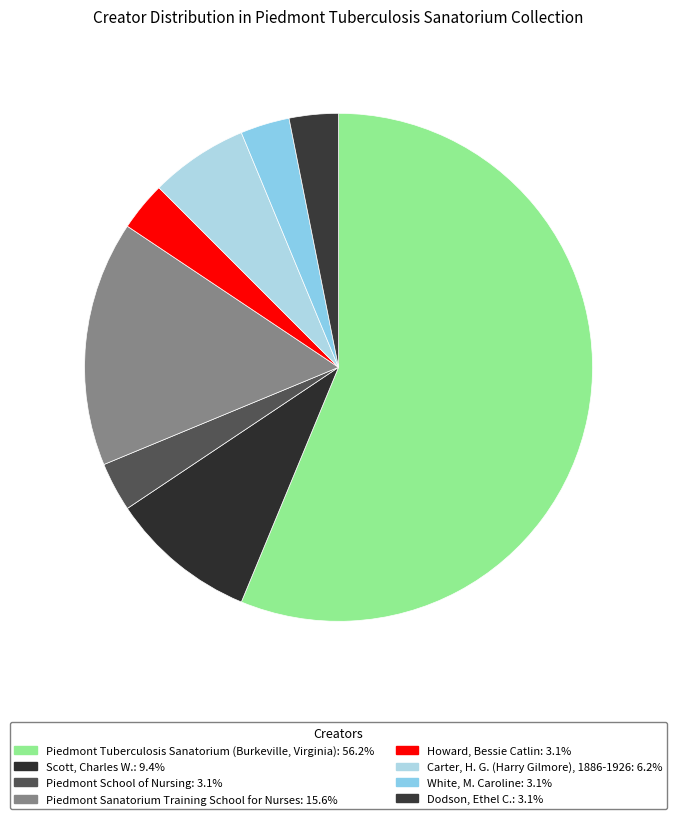

To the nearest percent, what is the difference between the Piedmont School of Nursing and Piedmont Tuberculosis Sanatorium (Burkeville, Virginia) slice percentages?

53%